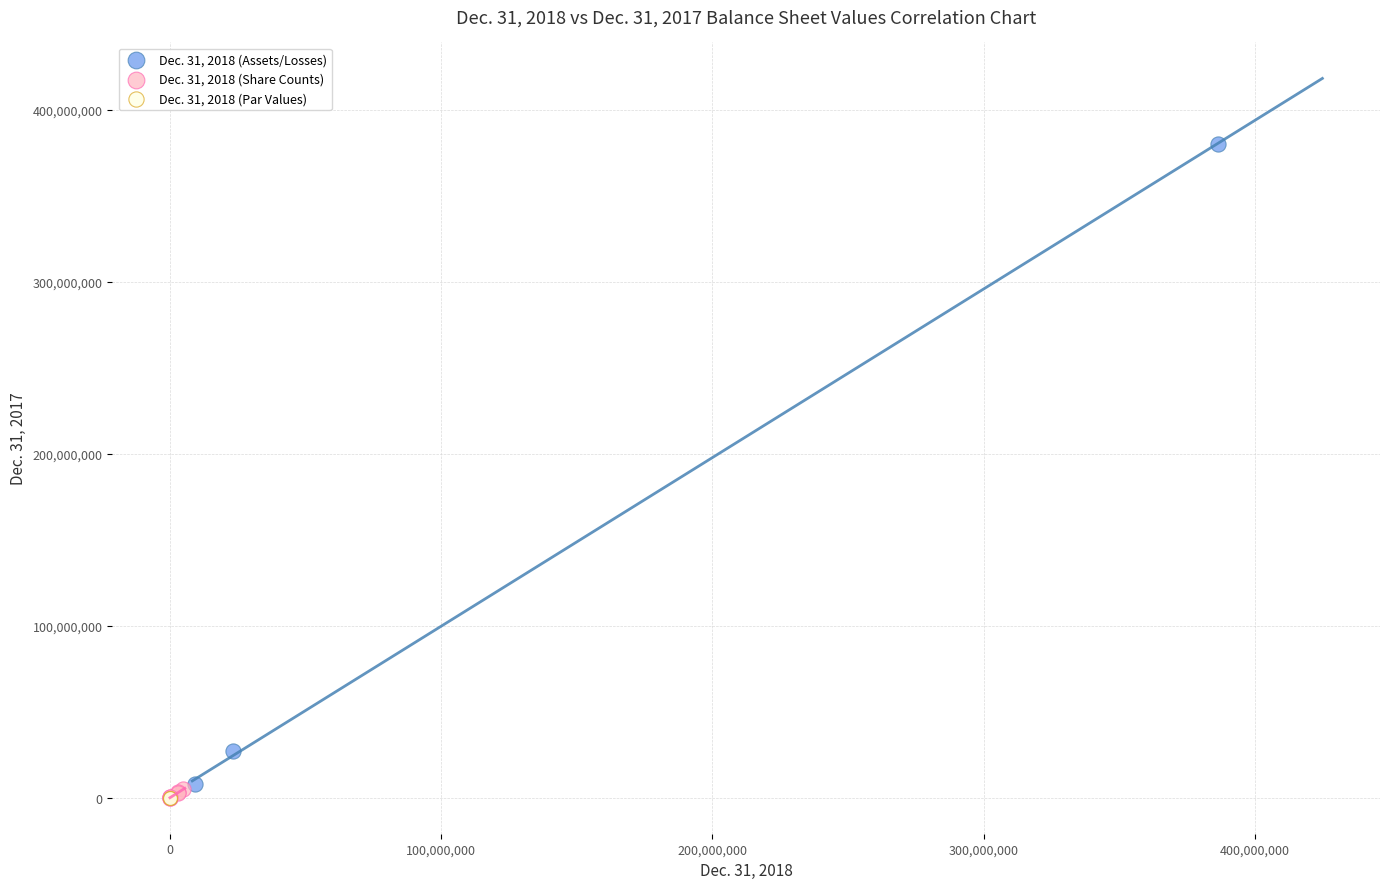

What are all the series names shown in the legend?

Dec. 31, 2018 (Assets/Losses), Dec. 31, 2018 (Share Counts), Dec. 31, 2018 (Par Values)